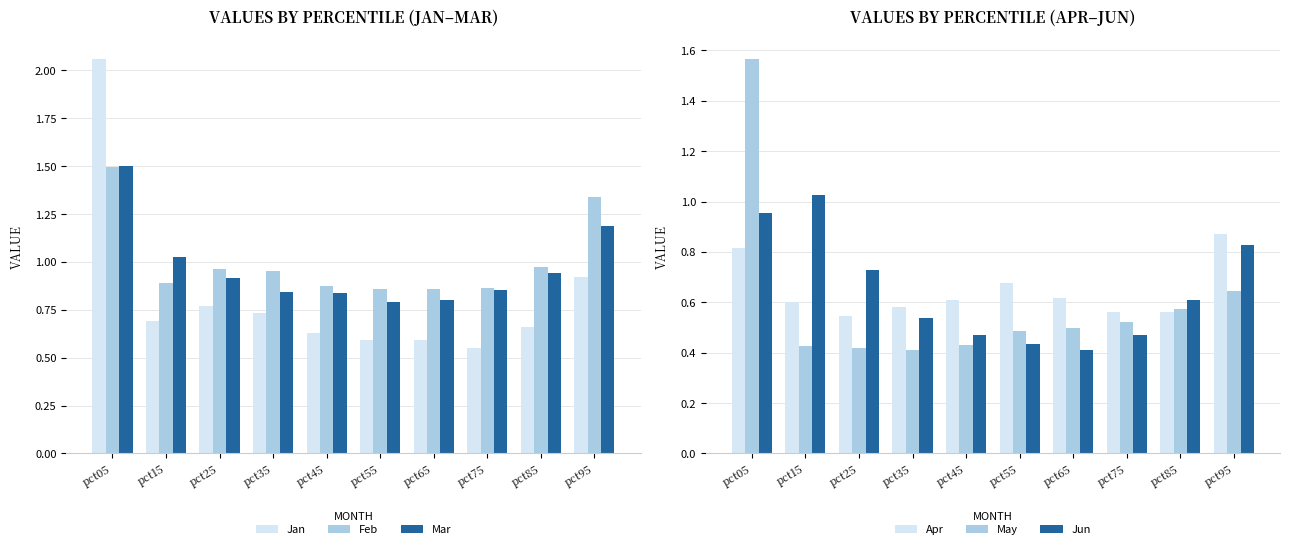

At which label is Mar closest to 1?

pct15